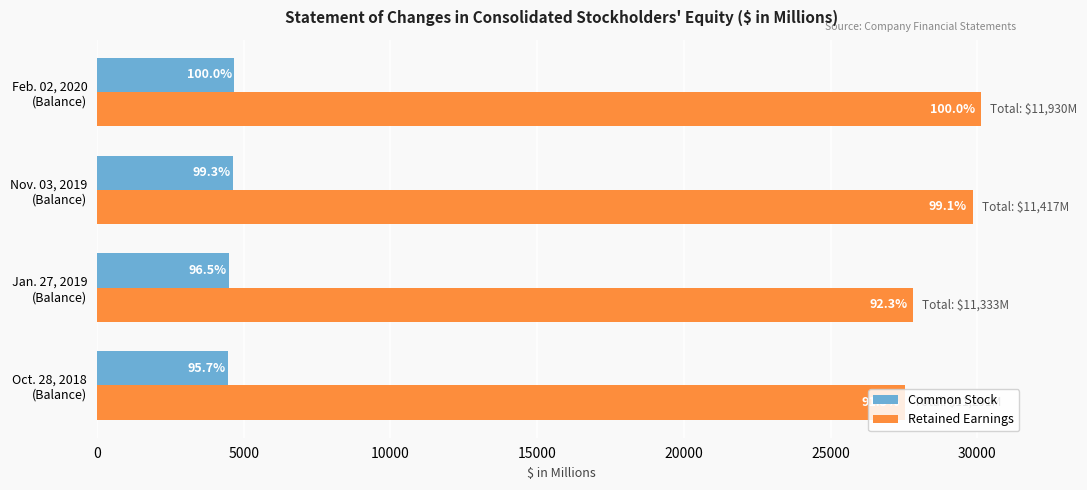

What are all the series names shown in the legend?

Common Stock, Retained Earnings